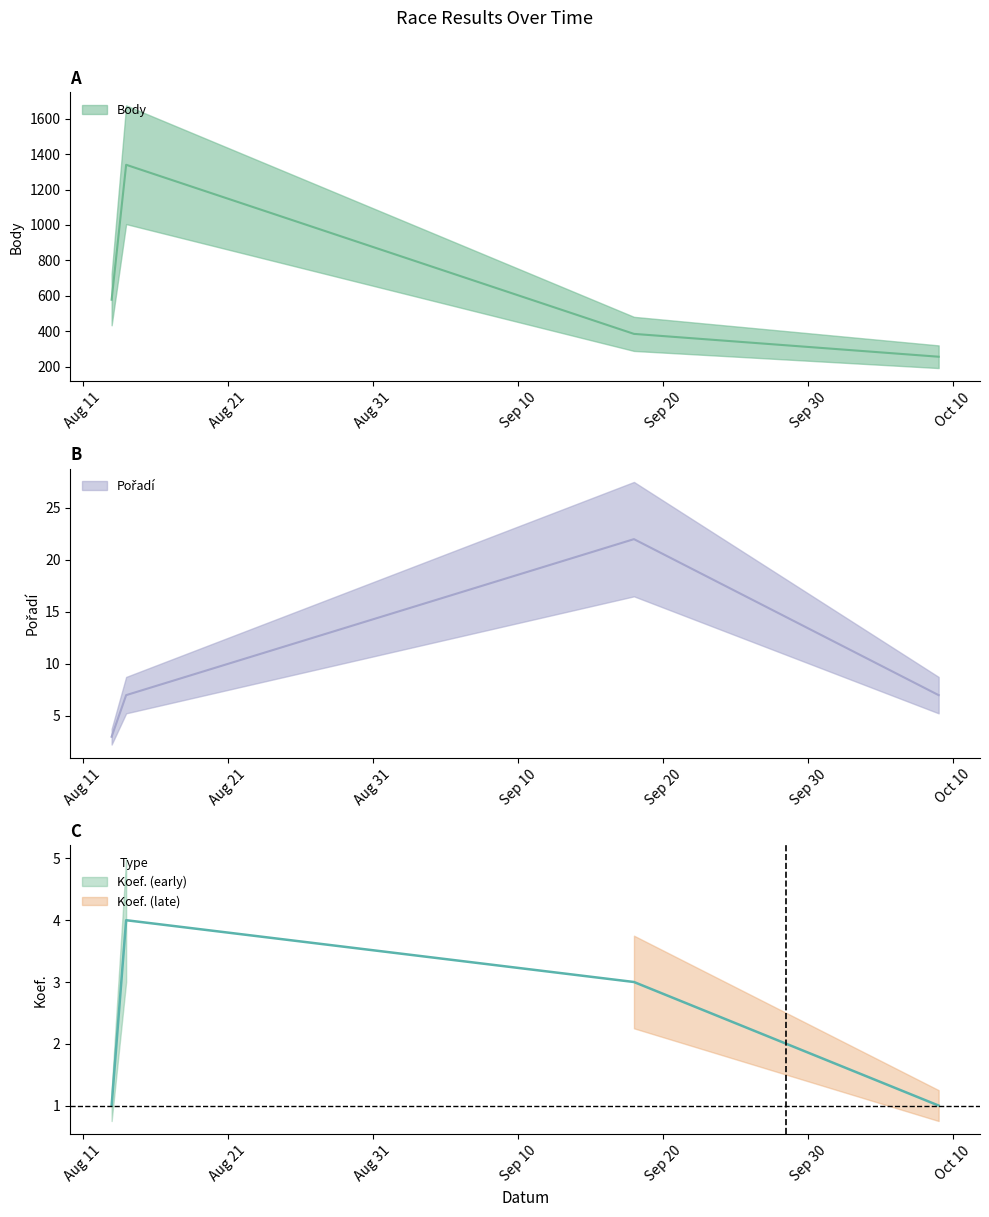

True or false: Pořadí and Koef. cross at least once.

False